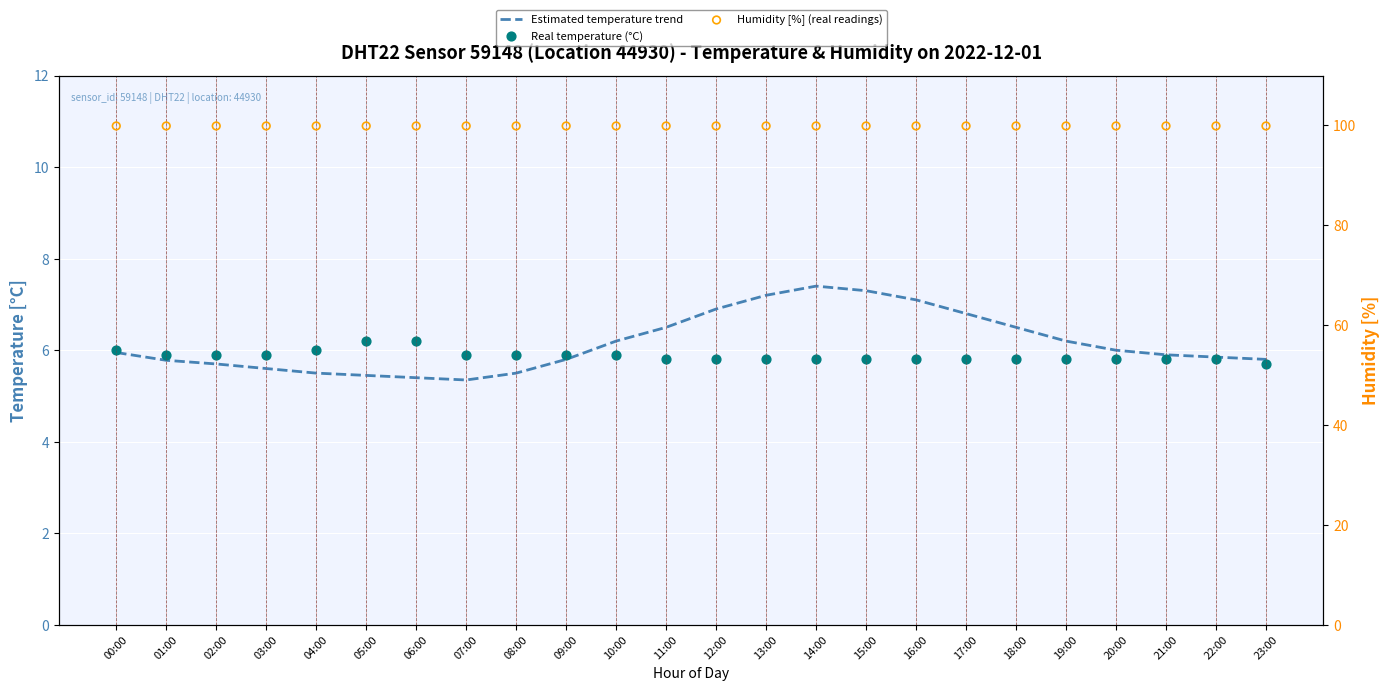

What are all the series names shown in the legend?

Estimated temperature trend, Real temperature (°C), Humidity [%] (real readings)